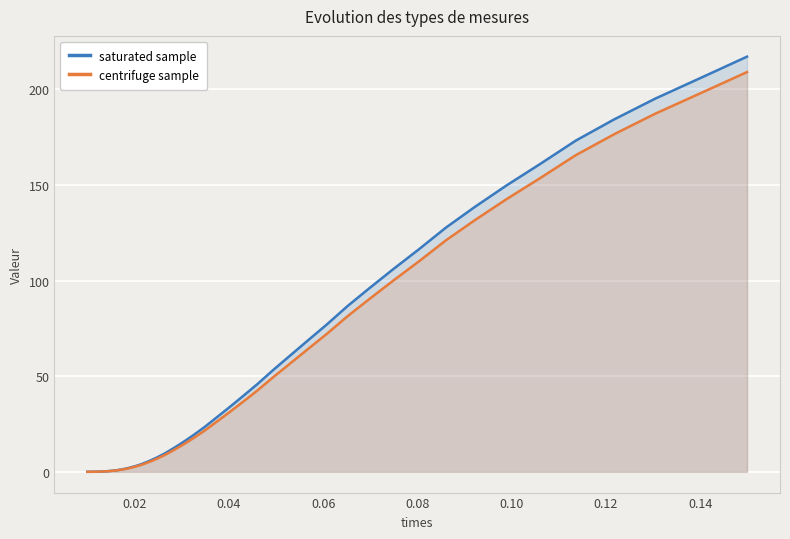

True or false: saturated sample and centrifuge sample cross at least once.

False